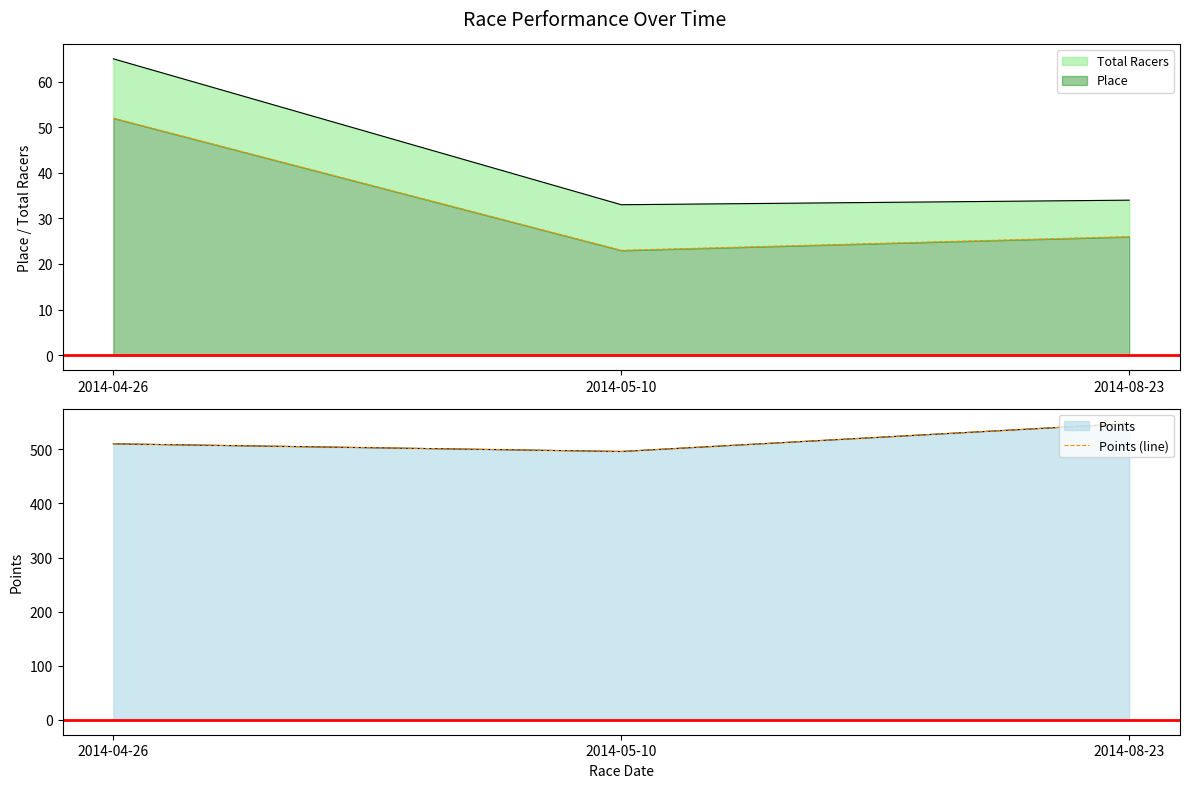

Is it true that the value at 2014-08-23 is 547.7?

True